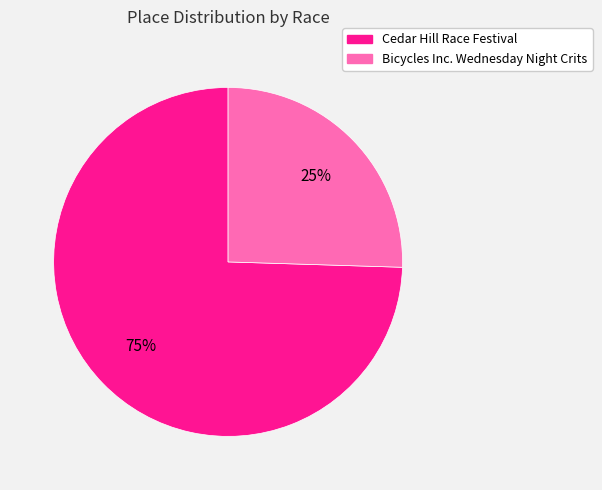

Does any single category account for the majority?

Yes